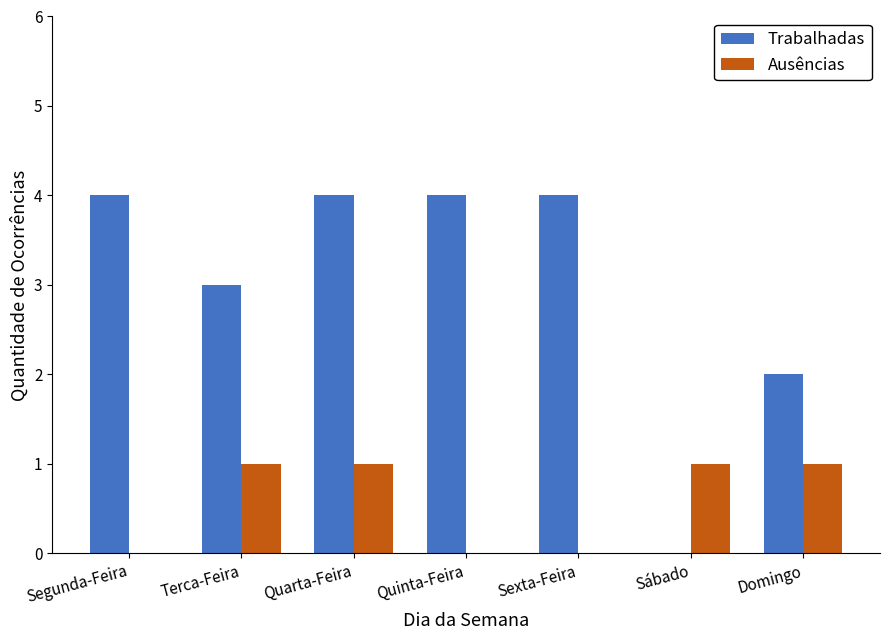

What is the average value of the Trabalhadas series?

3